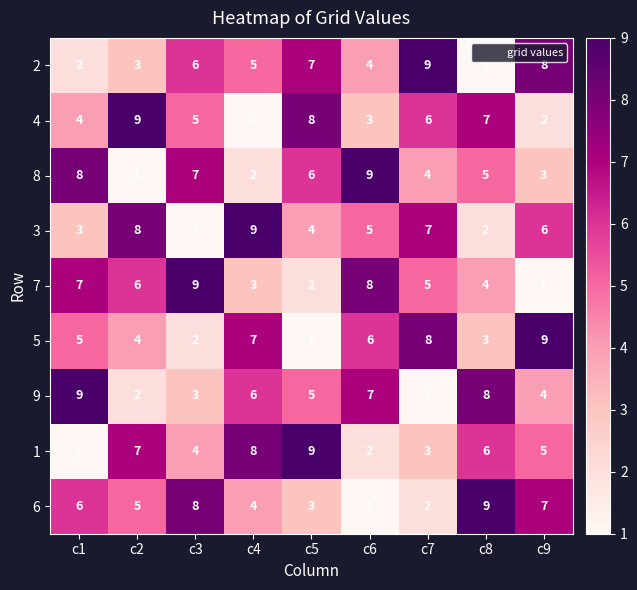

Where is 6 nearest to the value 5?

c2